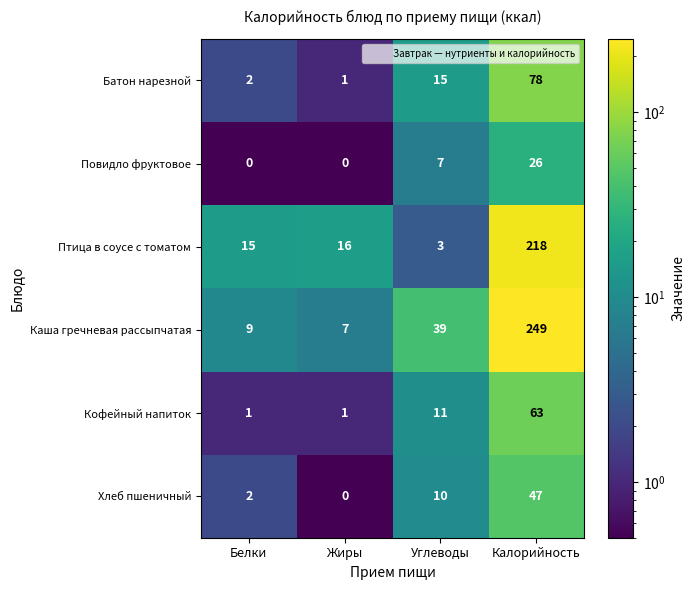

Is the value of Каша гречневая рассыпчатая at Углеводы greater than the value of Повидло фруктовое at Жиры?

Yes